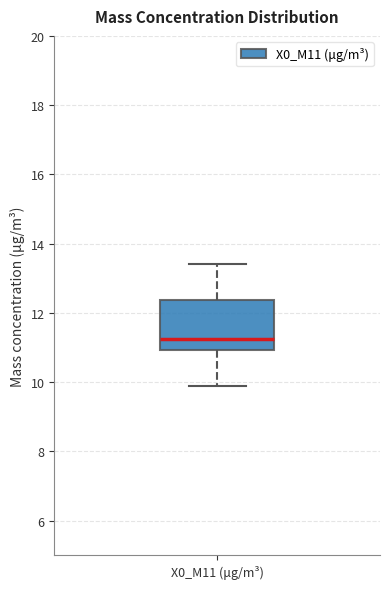

Transcribe this box plot: give where the median line is, the range the box spans, and where the two whiskers end, as read against the y-axis. The values are not printed on the chart, so give them approximately, as read against the axis.

median 11.2, box 11.0 to 12.4, whiskers 9.8 to 13.4